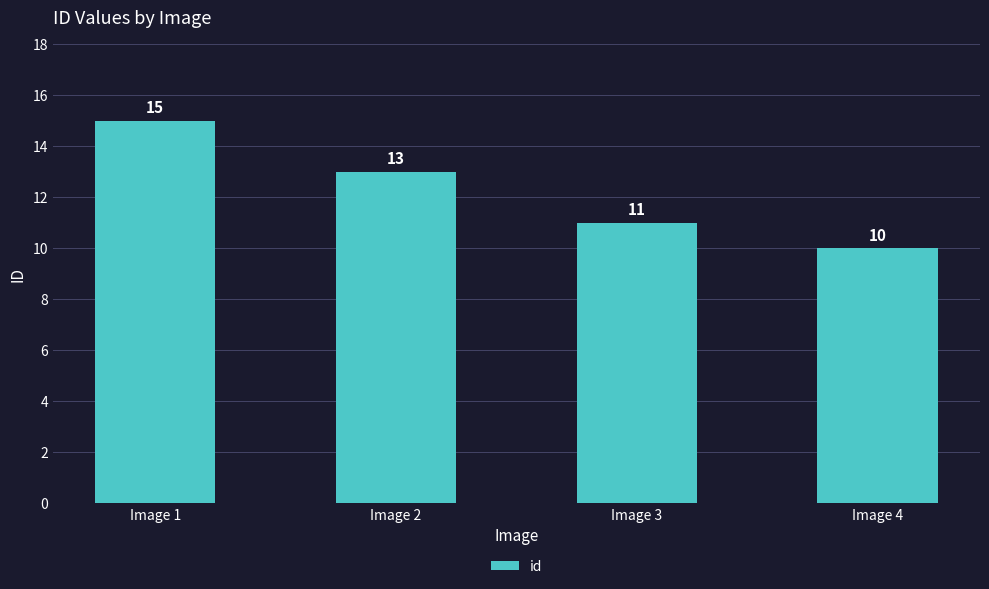

What is the sum of the values at Image 1 and Image 3?

26